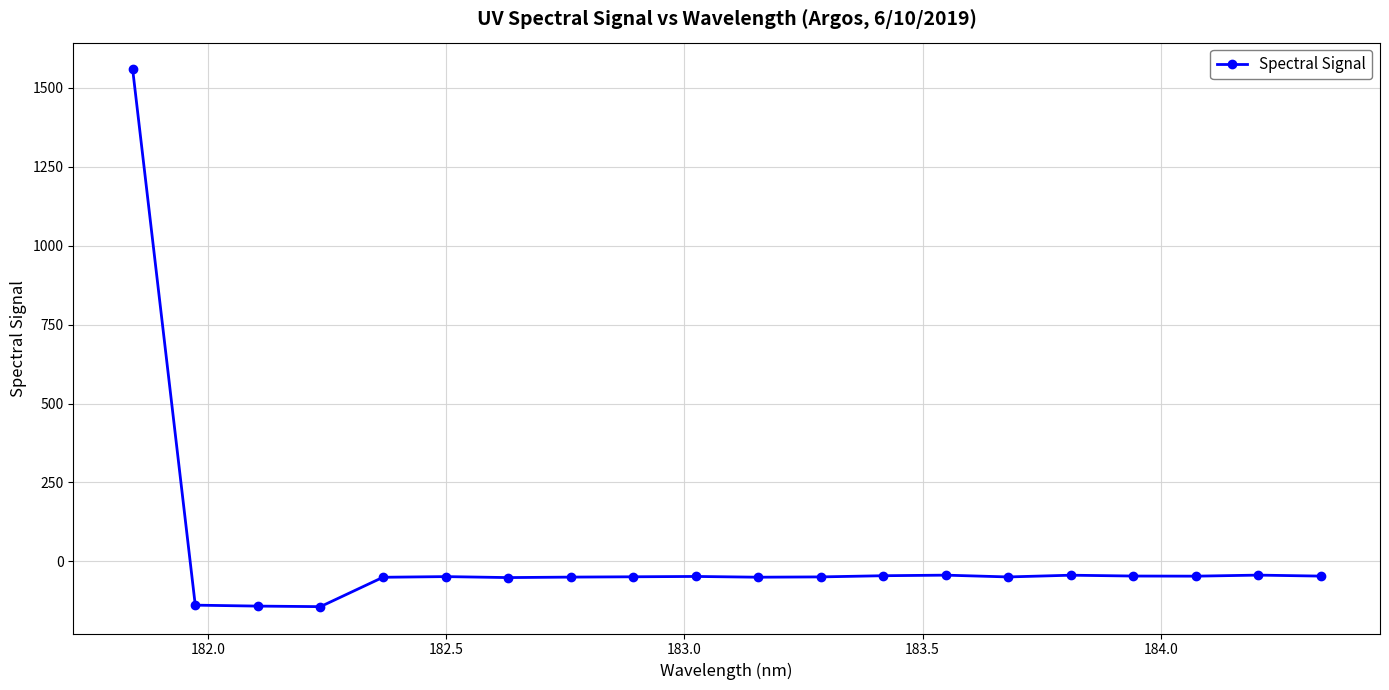

What is the maximum value shown in the chart?

1558.6